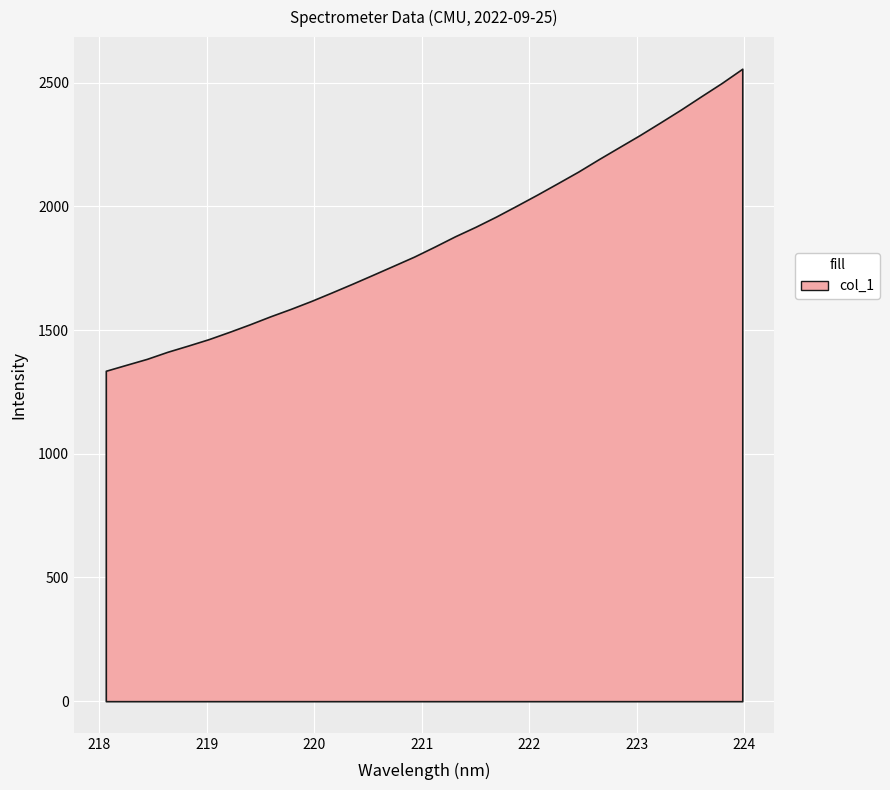

Is it true that the value at 221.3083 is 805.6?

False